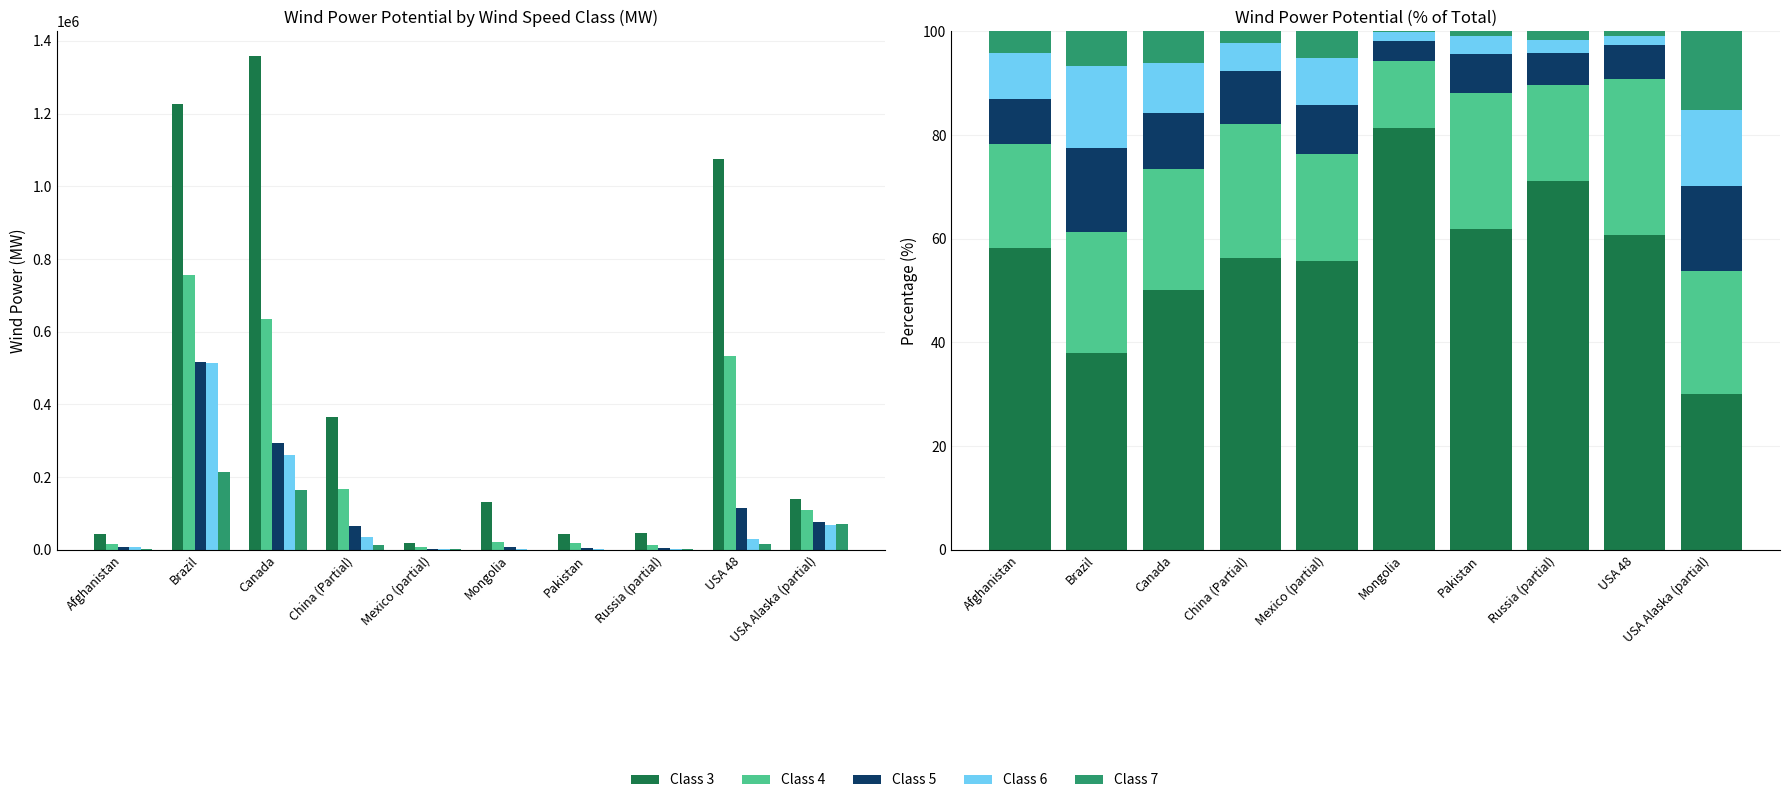

What is the label of the 2nd bar from the left?

Brazil